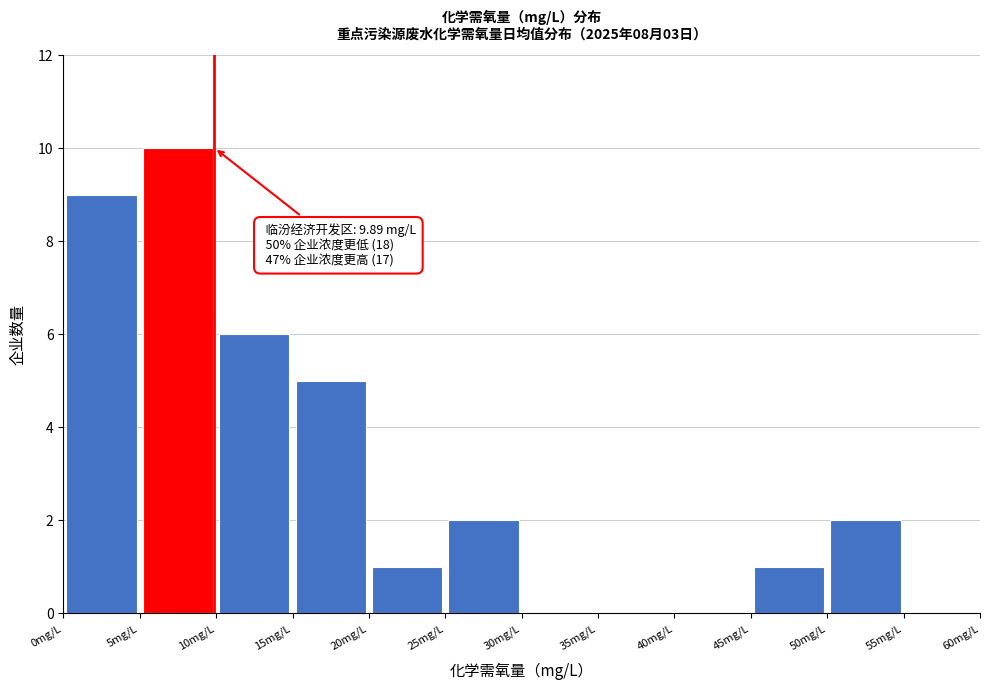

Which range on the x-axis has the tallest bar?

5 to 10